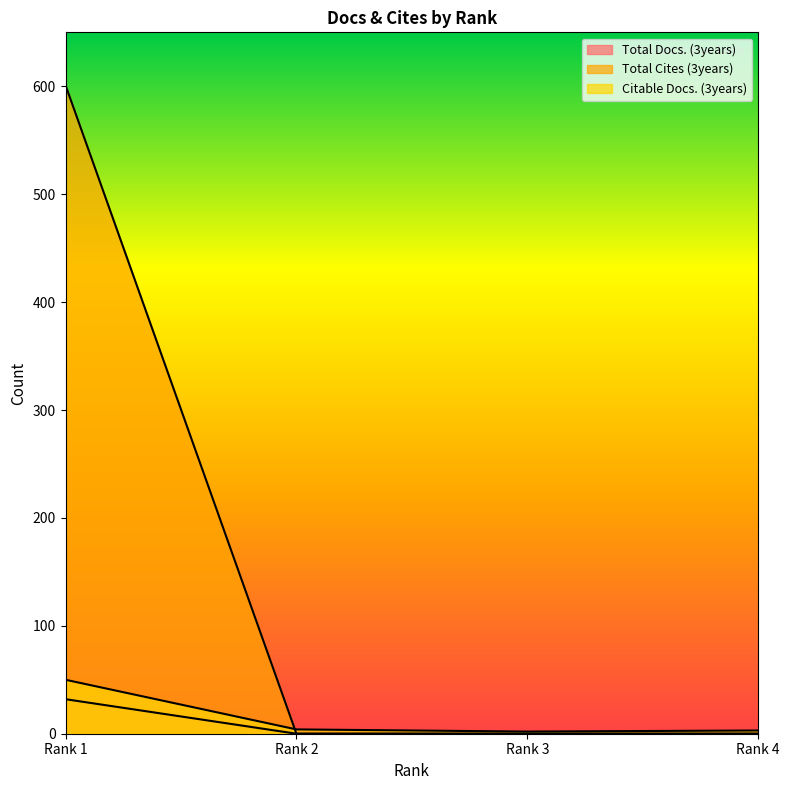

How many distinct data groups are displayed?

3